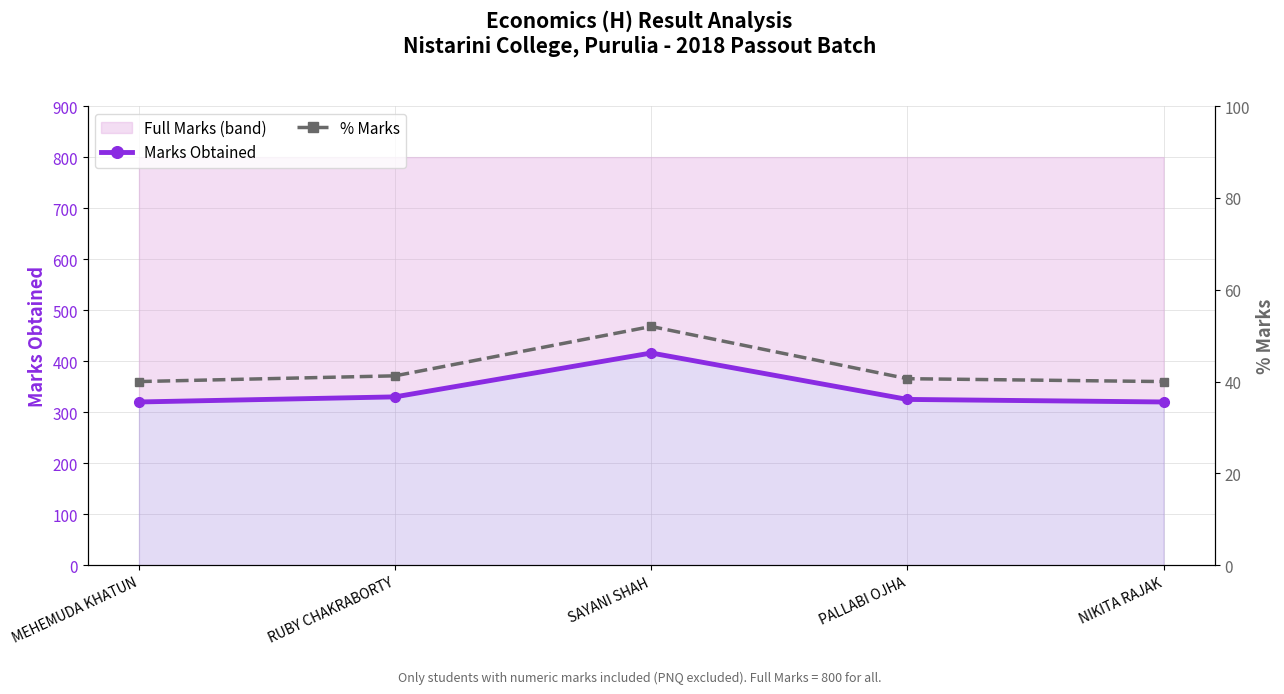

What is the difference between the highest and lowest values at SAYANI SHAH?

364.0